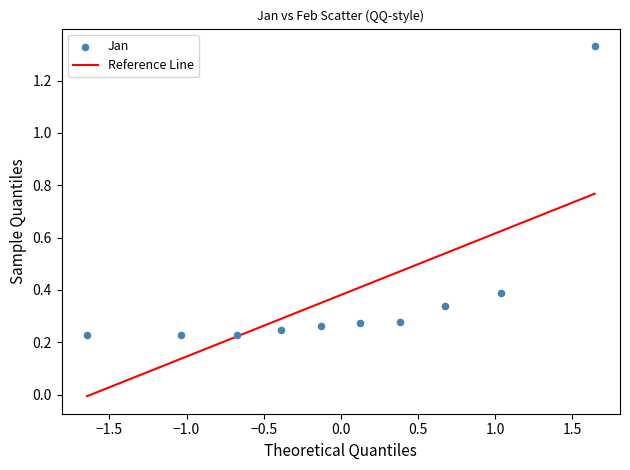

What is the range of Y values (max minus min)?

1.1